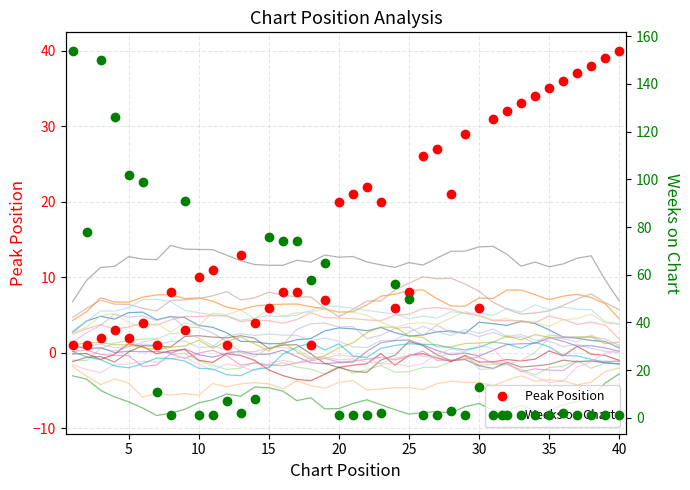

True or false: Peak Position has more than 0 points higher than both neighbors.

True